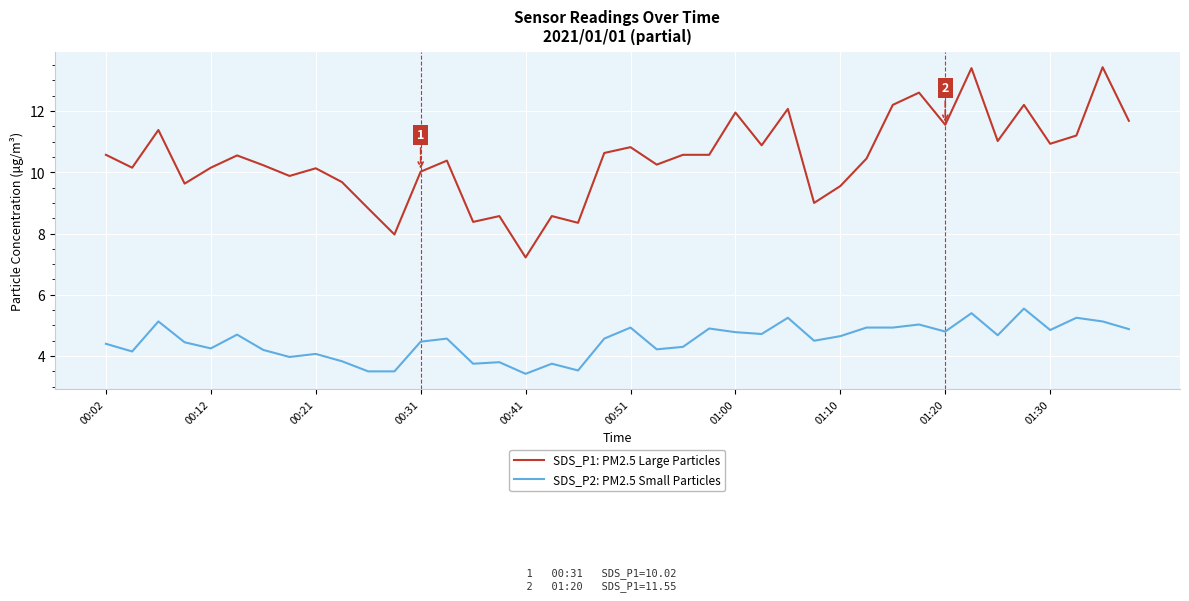

List the series in order of their peak value, highest first.

SDS_P1: PM2.5 Large Particles, SDS_P2: PM2.5 Small Particles